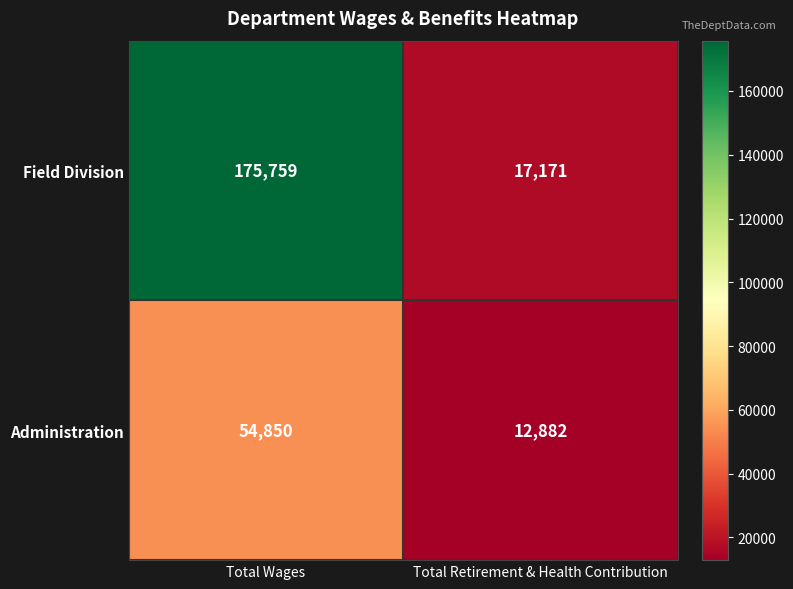

Which category has the lowest value across all series?

Total Retirement & Health Contribution